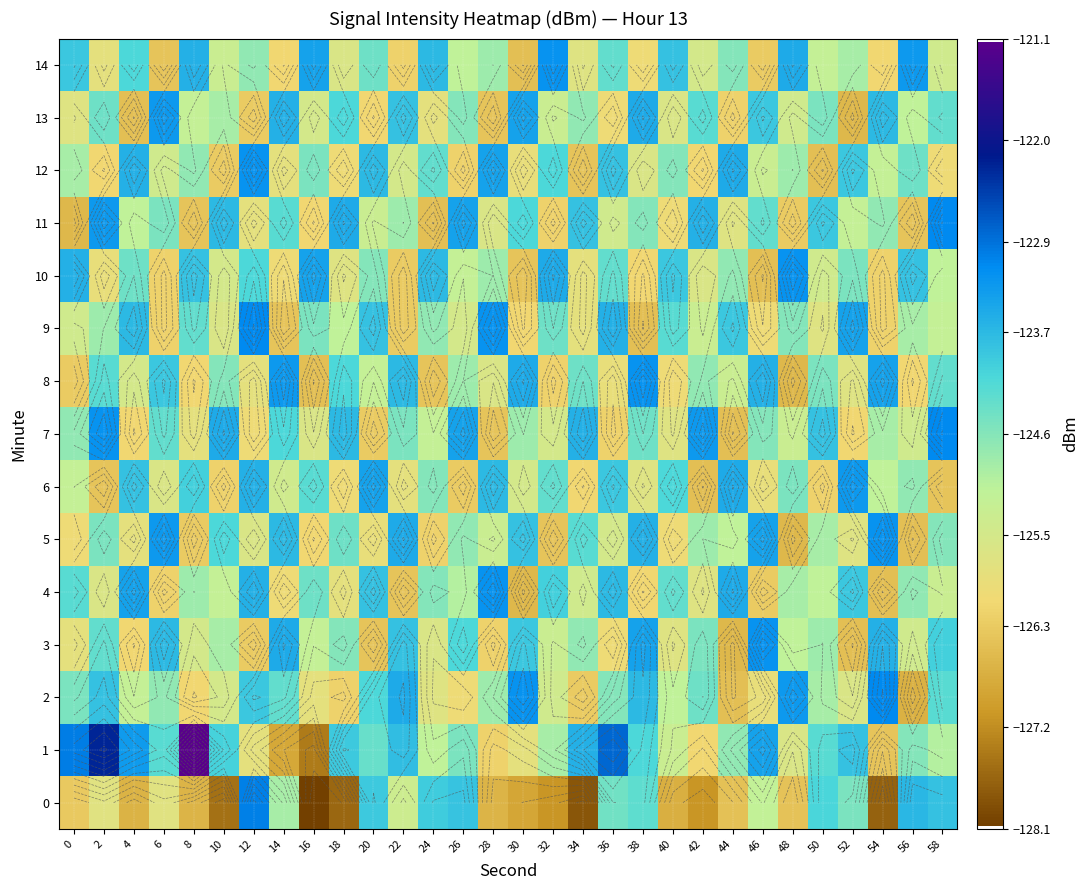

What is the sum of all 12 values?

-3749.7